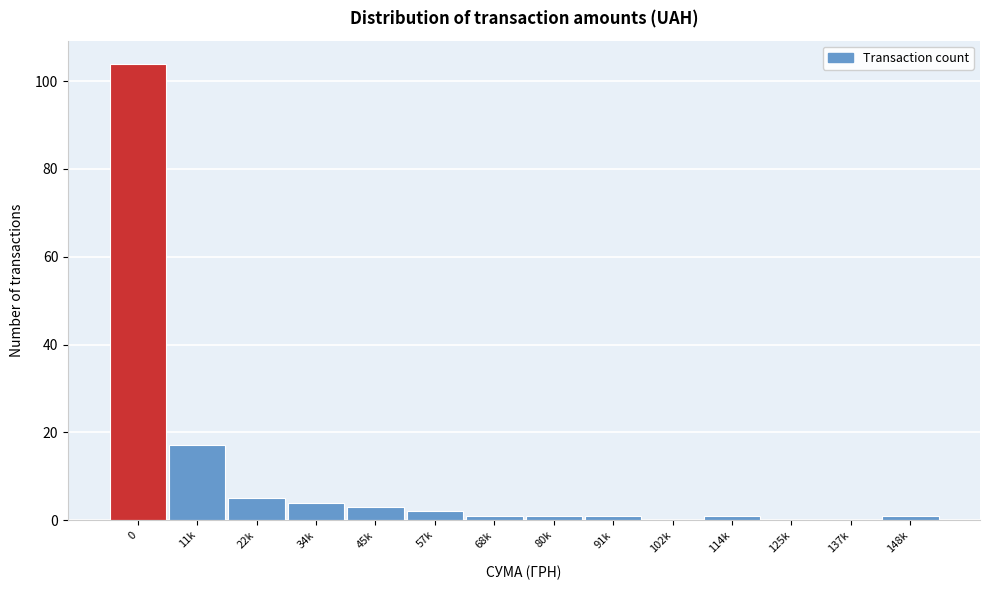

Reading right to left, extract all data points from this chart.

148k=1	137k=0	125k=0	114k=1	102k=0	91k=1	80k=1	68k=1	57k=2	45k=3	34k=4	22k=5	11k=17	0=104